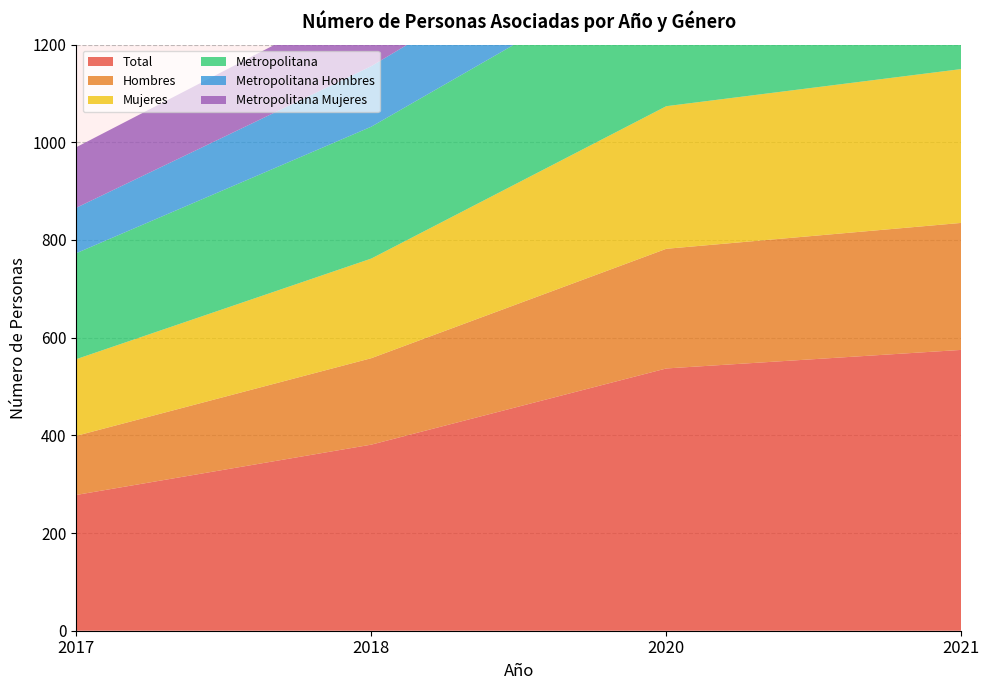

Reading right to left, extract all data points from this chart.

Total: 575	537	381	278
Hombres: 260	245	177	121
Mujeres: 315	292	204	157
Metropolitana: 331	305	270	217
Metropolitana Hombres: 149	137	124	93
Metropolitana Mujeres: 182	168	146	124